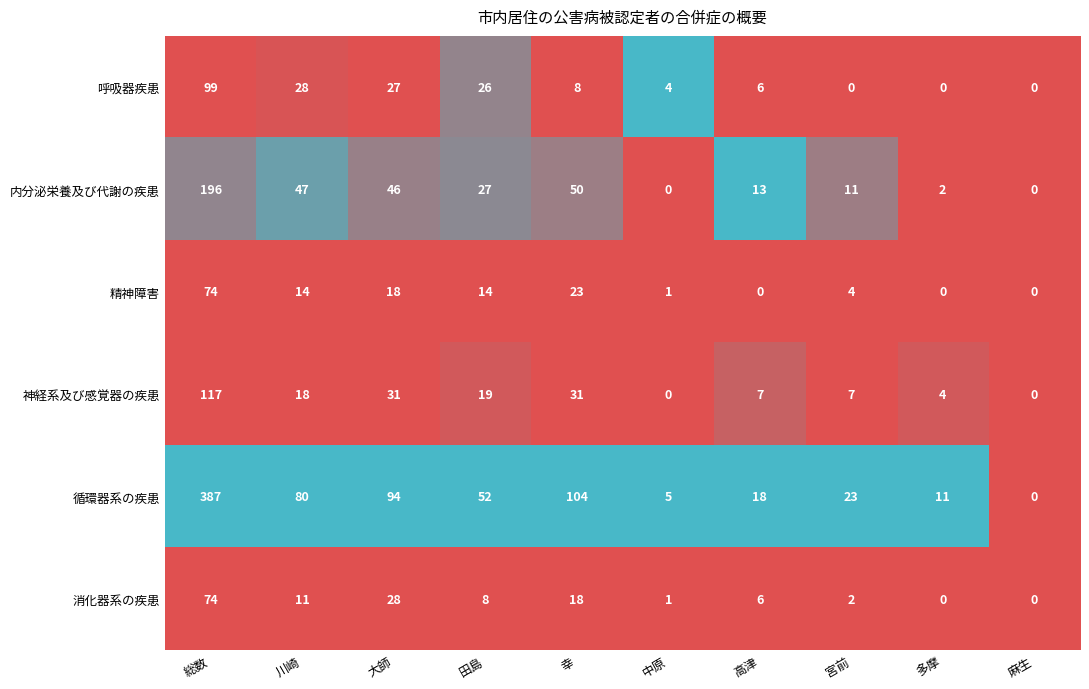

Where does the 循環器系の疾患 series first go above 52?

総数